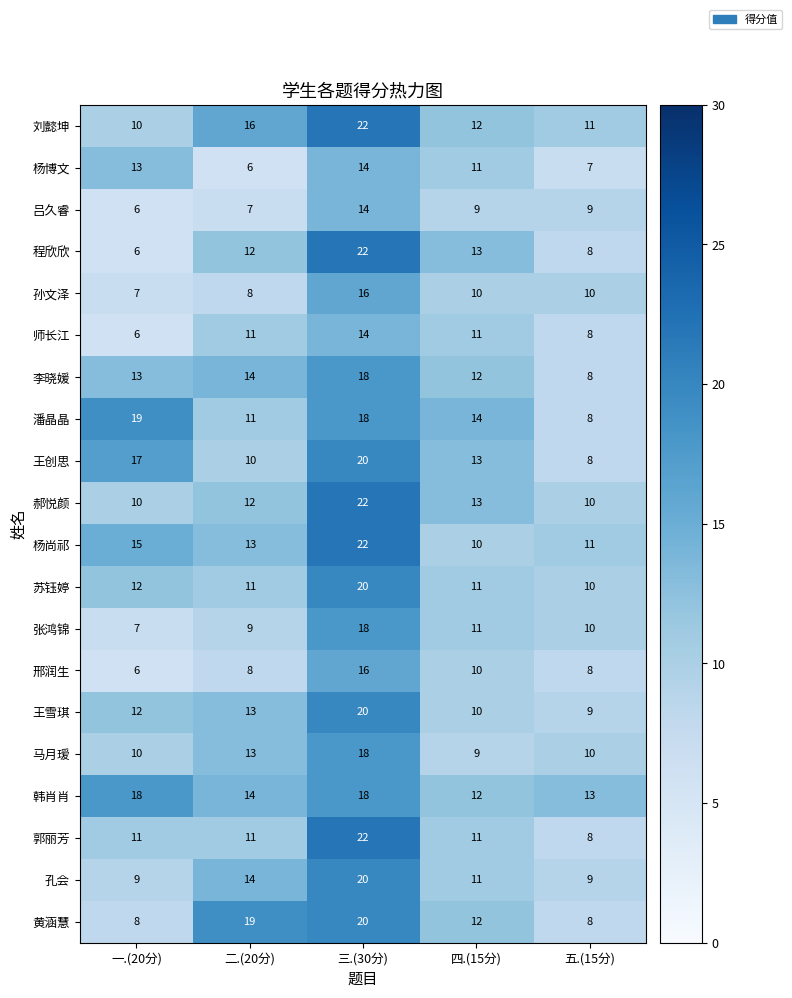

How many distinct data groups are displayed?

20